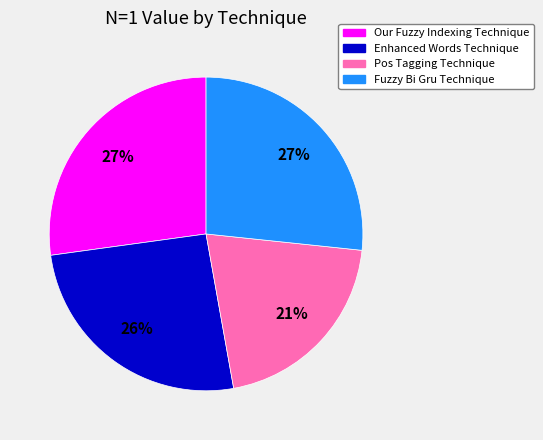

What percentage is the Fuzzy Bi Gru Technique slice, to the nearest percent?

27%